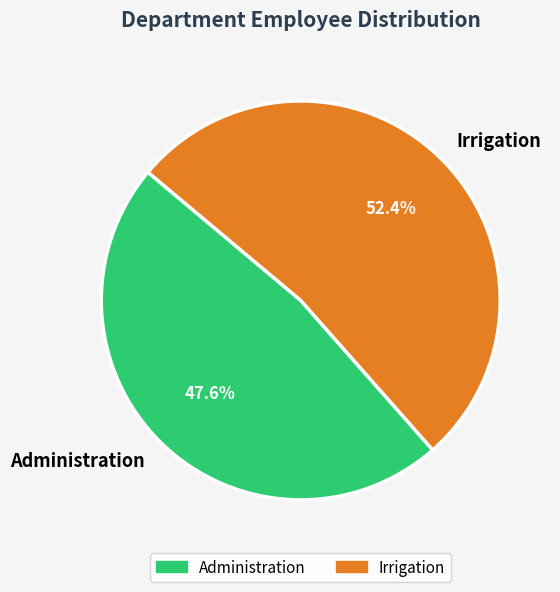

To the nearest percent, what portion does Irrigation represent?

52%